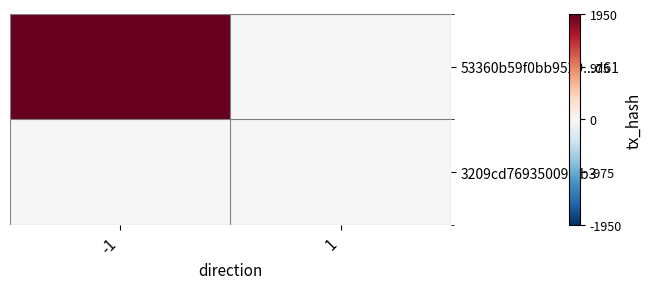

Rank the series by their maximum value, from highest to lowest.

53360b59f0bb9529...d61, 3209cd76935009...b3